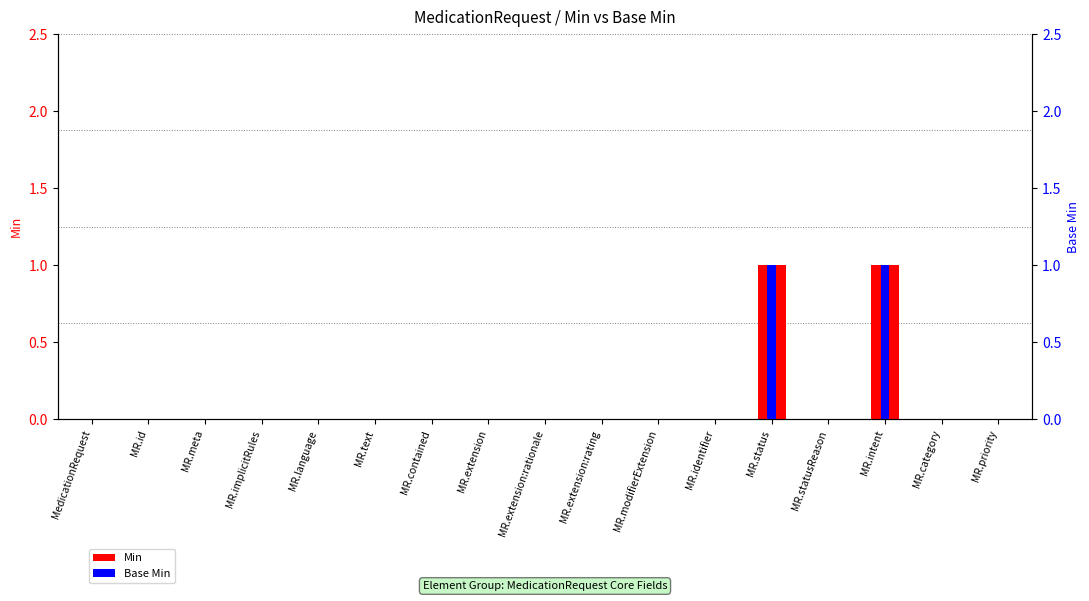

The value of Base Min at MR.priority is 0. True or false?

True